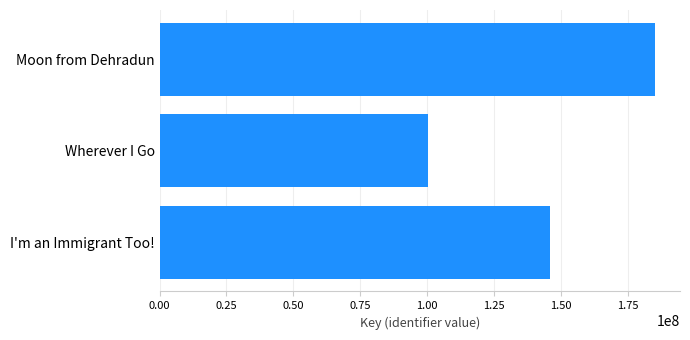

Reading top to bottom, extract all data points from this chart.

Moon from Dehradun=185238816	Wherever I Go=100358242	I'm an Immigrant Too!=146034396